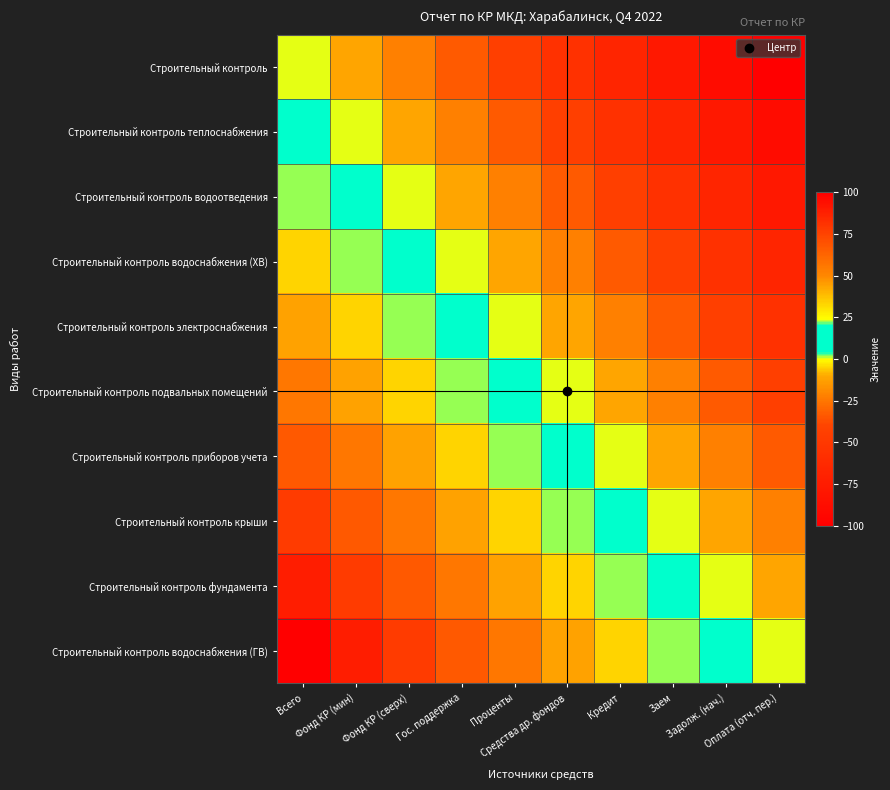

Reading left to right, transcribe all the data shown in this chart.

Строительный контроль: Всего=0.0	Фонд КР (мин)=-11.1	Фонд КР (сверх)=-22.2	Гос. поддержка=-33.3	Проценты=-44.4	Средства др. фондов=-55.6	Кредит=-66.7	Заем=-77.8	Задолж. (нач.)=-88.9	Оплата (отч. пер.)=-100.0
Строительный контроль теплоснабжения: Всего=11.1	Фонд КР (мин)=0.0	Фонд КР (сверх)=-11.1	Гос. поддержка=-22.2	Проценты=-33.3	Средства др. фондов=-44.4	Кредит=-55.6	Заем=-66.7	Задолж. (нач.)=-77.8	Оплата (отч. пер.)=-88.9
Строительный контроль водоотведения: Всего=22.2	Фонд КР (мин)=11.1	Фонд КР (сверх)=0.0	Гос. поддержка=-11.1	Проценты=-22.2	Средства др. фондов=-33.3	Кредит=-44.4	Заем=-55.6	Задолж. (нач.)=-66.7	Оплата (отч. пер.)=-77.8
Строительный контроль водоснабжения (ХВ): Всего=33.3	Фонд КР (мин)=22.2	Фонд КР (сверх)=11.1	Гос. поддержка=0.0	Проценты=-11.1	Средства др. фондов=-22.2	Кредит=-33.3	Заем=-44.4	Задолж. (нач.)=-55.6	Оплата (отч. пер.)=-66.7
Строительный контроль электроснабжения: Всего=44.4	Фонд КР (мин)=33.3	Фонд КР (сверх)=22.2	Гос. поддержка=11.1	Проценты=0.0	Средства др. фондов=-11.1	Кредит=-22.2	Заем=-33.3	Задолж. (нач.)=-44.4	Оплата (отч. пер.)=-55.6
Строительный контроль подвальных помещений: Всего=55.6	Фонд КР (мин)=44.4	Фонд КР (сверх)=33.3	Гос. поддержка=22.2	Проценты=11.1	Средства др. фондов=0.0	Кредит=-11.1	Заем=-22.2	Задолж. (нач.)=-33.3	Оплата (отч. пер.)=-44.4
Строительный контроль приборов учета: Всего=66.7	Фонд КР (мин)=55.6	Фонд КР (сверх)=44.4	Гос. поддержка=33.3	Проценты=22.2	Средства др. фондов=11.1	Кредит=0.0	Заем=-11.1	Задолж. (нач.)=-22.2	Оплата (отч. пер.)=-33.3
Строительный контроль крыши: Всего=77.8	Фонд КР (мин)=66.7	Фонд КР (сверх)=55.6	Гос. поддержка=44.4	Проценты=33.3	Средства др. фондов=22.2	Кредит=11.1	Заем=0.0	Задолж. (нач.)=-11.1	Оплата (отч. пер.)=-22.2
Строительный контроль фундамента: Всего=88.9	Фонд КР (мин)=77.8	Фонд КР (сверх)=66.7	Гос. поддержка=55.6	Проценты=44.4	Средства др. фондов=33.3	Кредит=22.2	Заем=11.1	Задолж. (нач.)=0.0	Оплата (отч. пер.)=-11.1
Строительный контроль водоснабжения (ГВ): Всего=100.0	Фонд КР (мин)=88.9	Фонд КР (сверх)=77.8	Гос. поддержка=66.7	Проценты=55.6	Средства др. фондов=44.4	Кредит=33.3	Заем=22.2	Задолж. (нач.)=11.1	Оплата (отч. пер.)=0.0